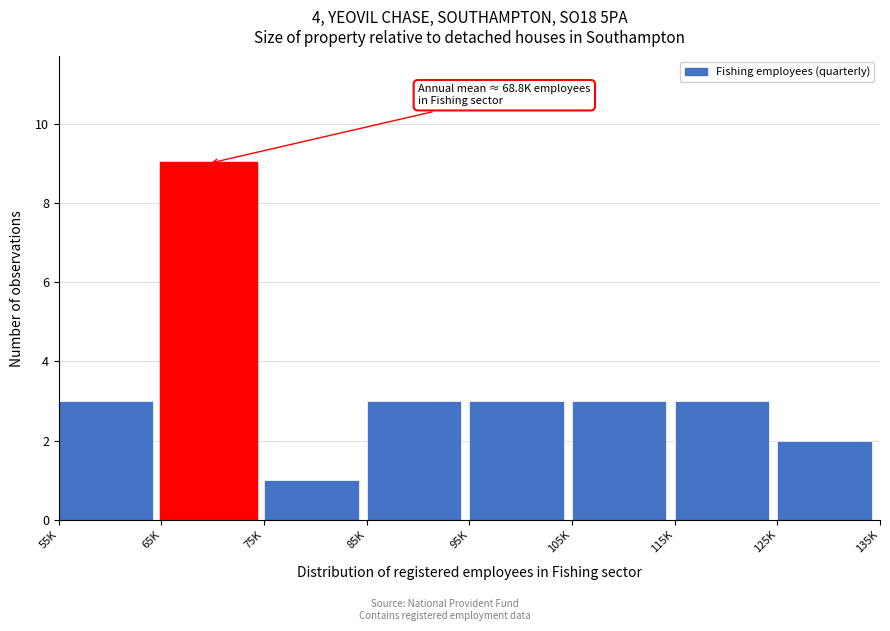

Reading left to right, transcribe all the data shown in this chart.

55K=3	65K=9	75K=1	85K=3	95K=3	105K=3	115K=3	125K=2